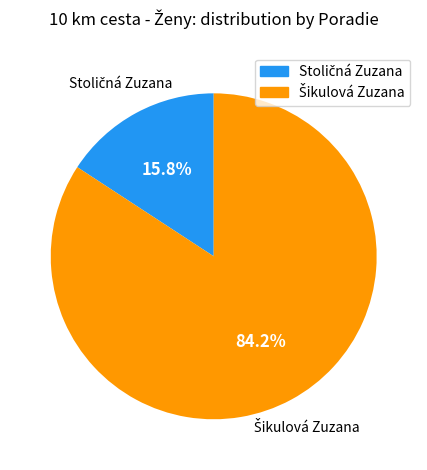

How many slices are in this pie chart?

2